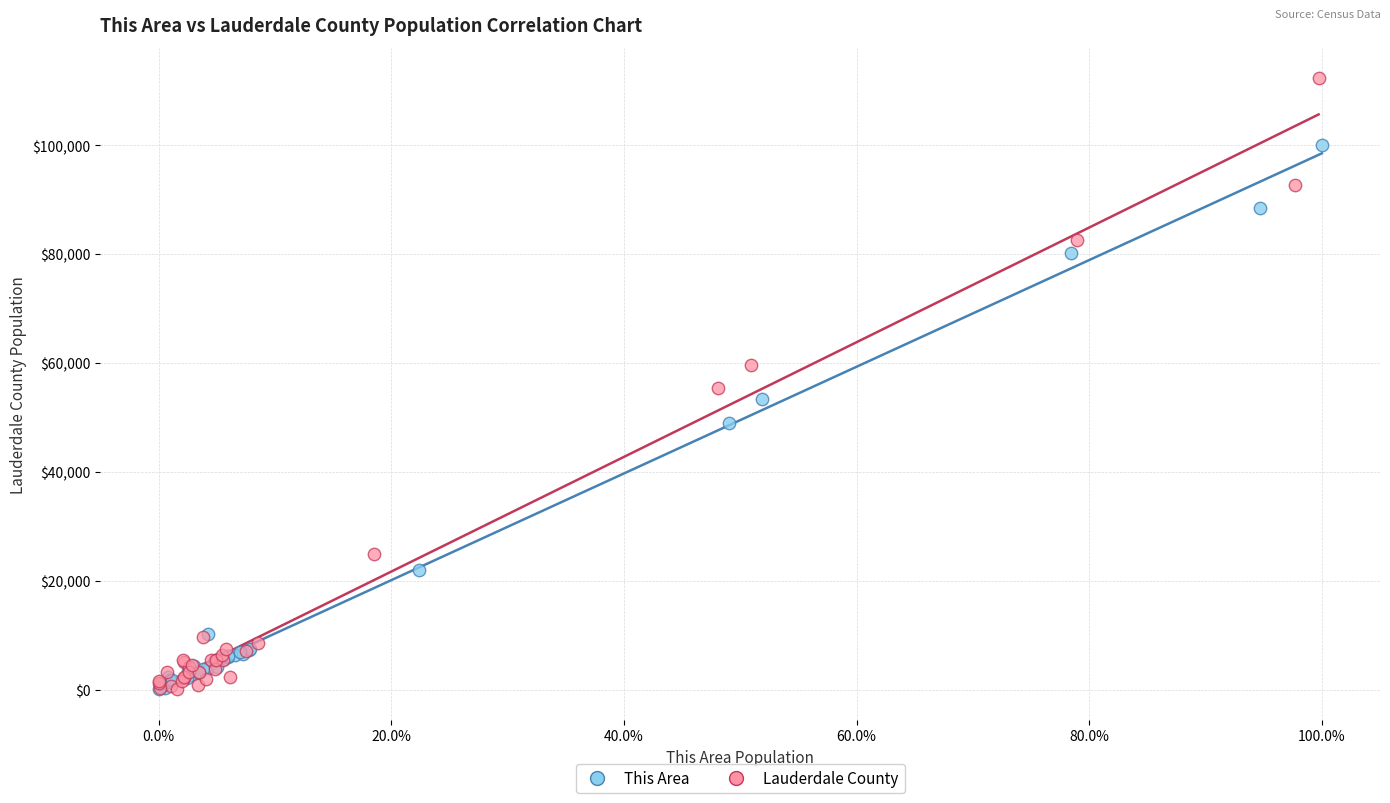

Which series contains the highest Y value?

Lauderdale County